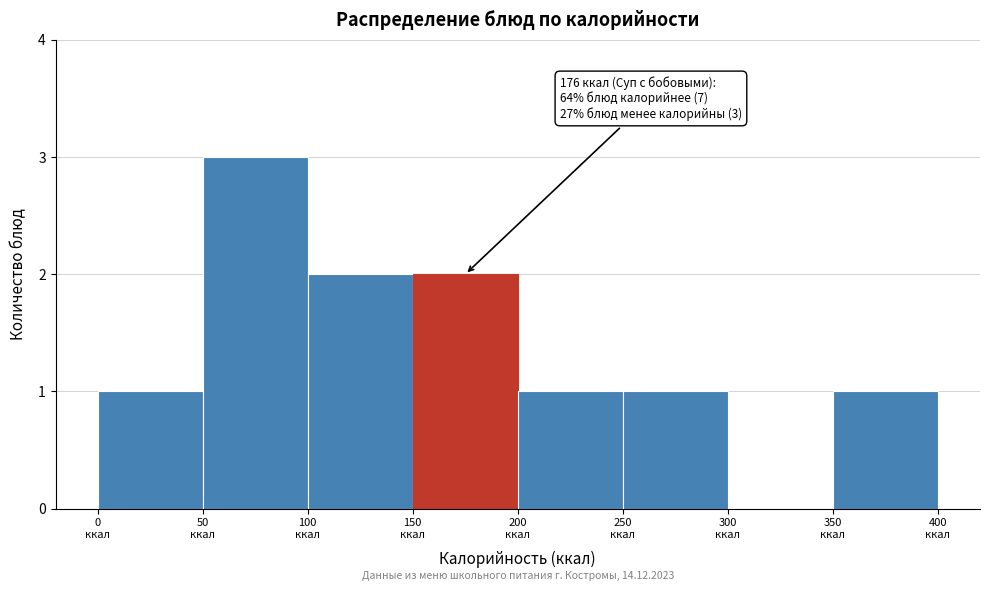

Which range on the x-axis has the tallest bar?

50 to 100